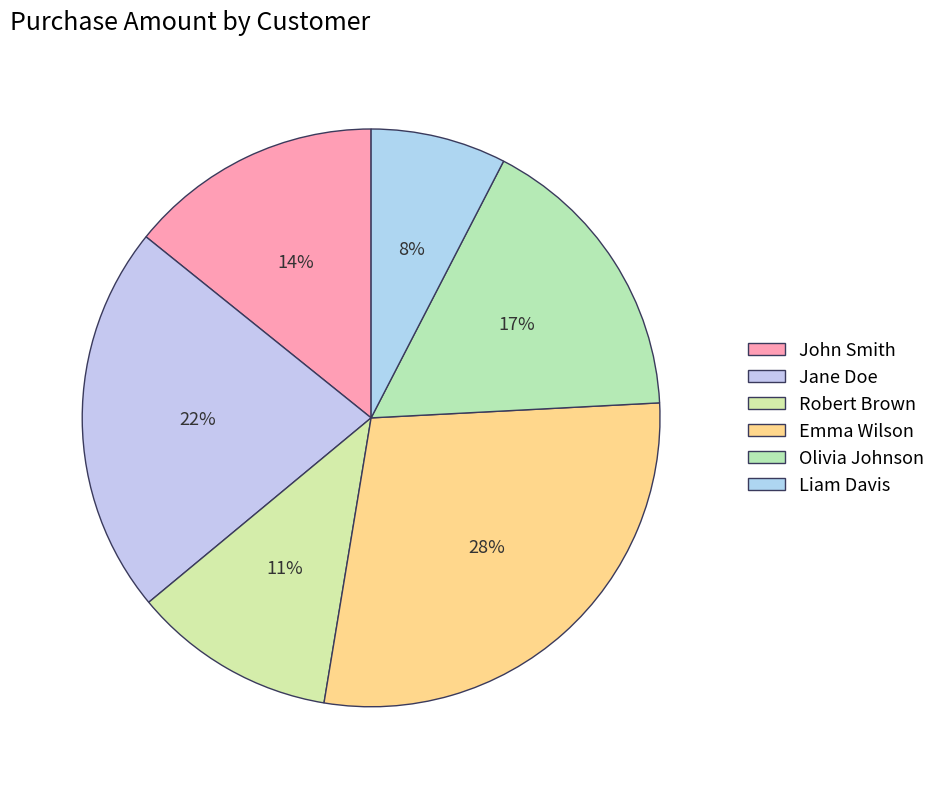

Count the number of slices in the pie.

6